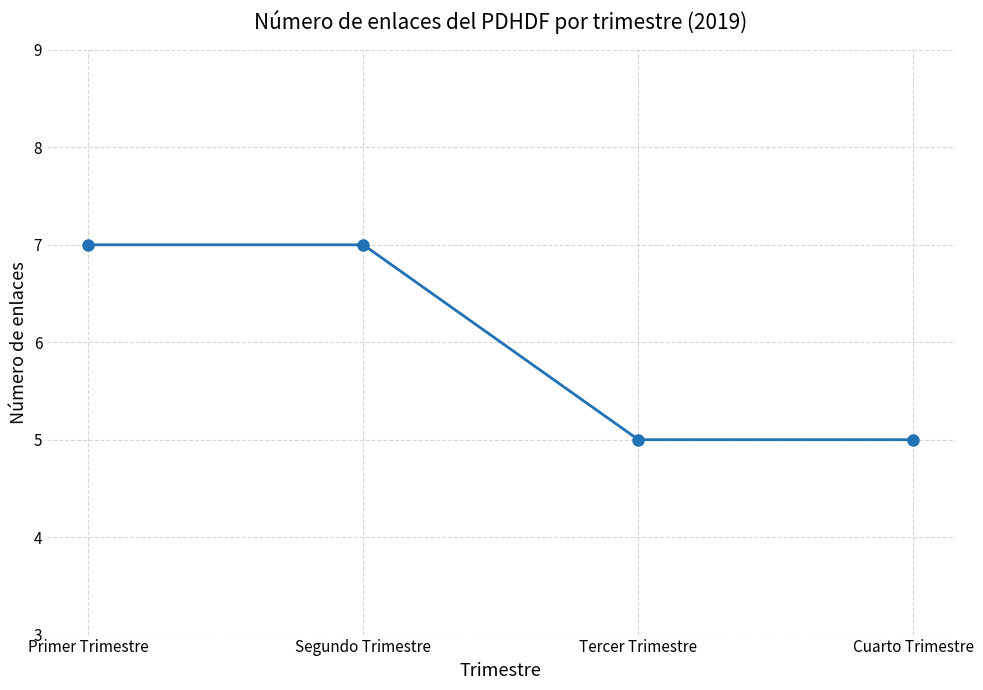

The chart shows a value of 3 at Cuarto Trimestre. True or false?

False